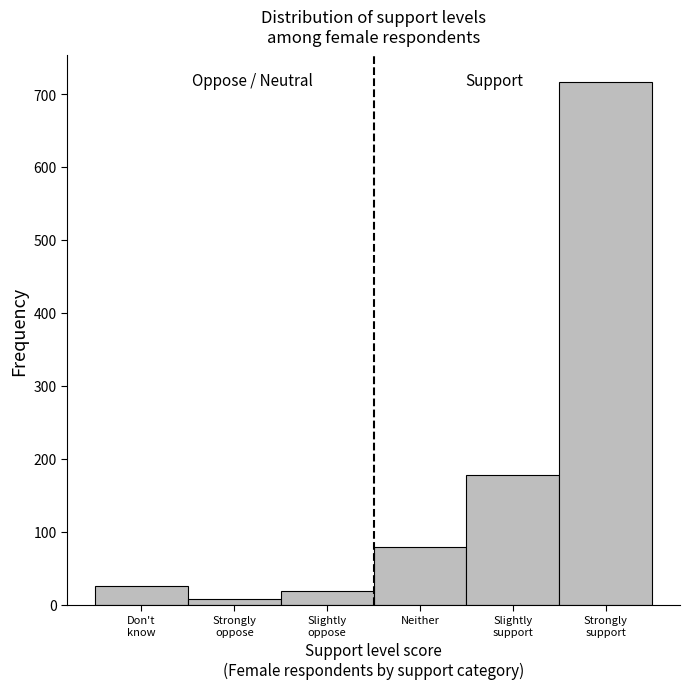

Reading right to left, extract all data points from this chart.

717	178	79	18	7	26